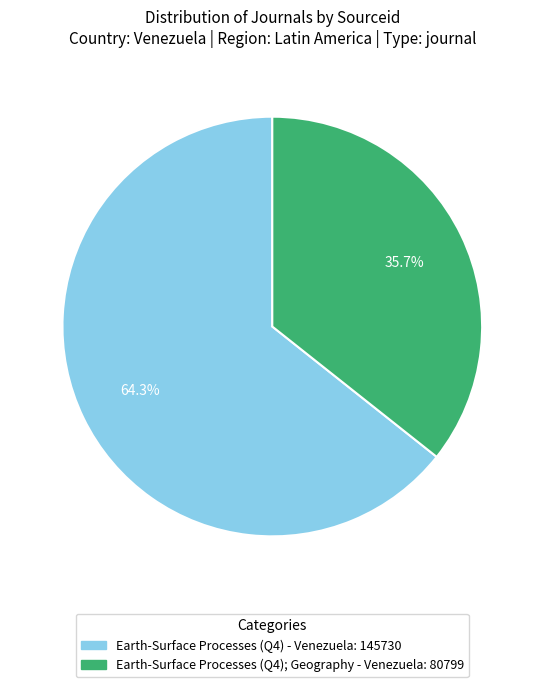

Which slice represents more than half of the pie?

Earth-Surface Processes (Q4) - Venezuela